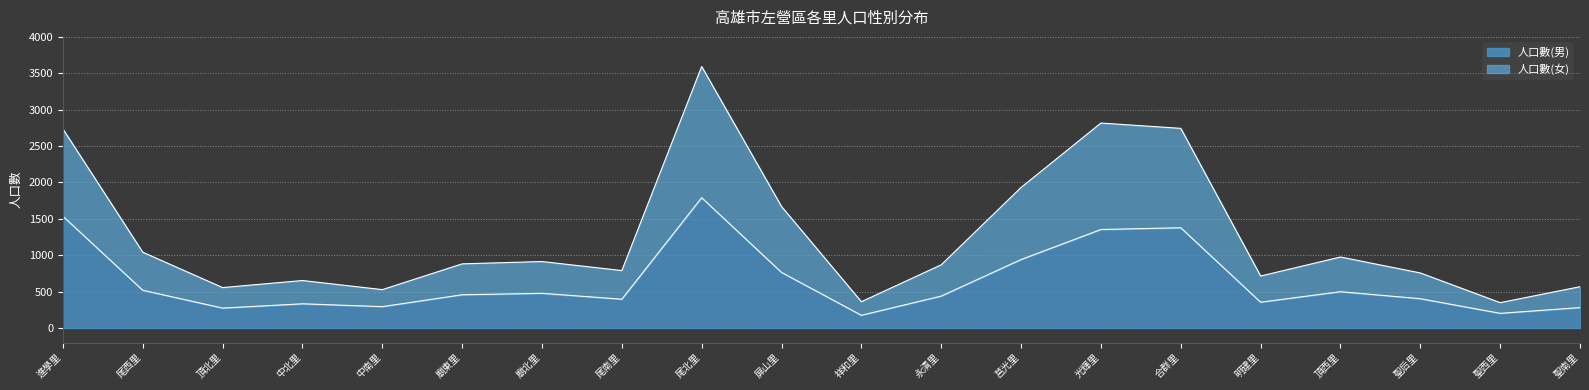

What is the total value across all series at 尾西里?

1041